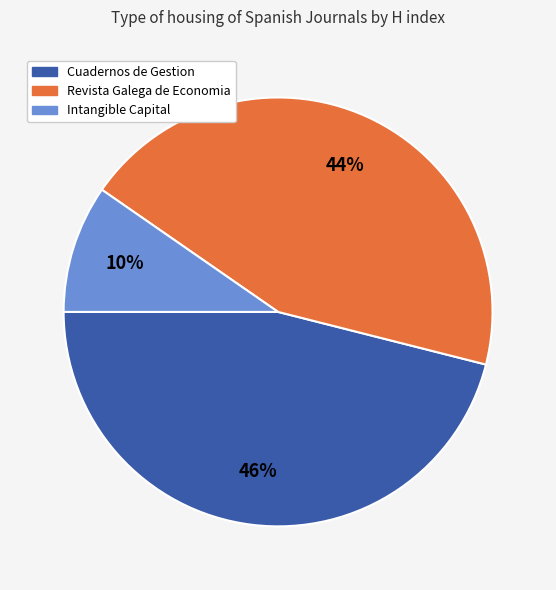

Which has a higher value, Revista Galega de Economia or Cuadernos de Gestion?

Cuadernos de Gestion